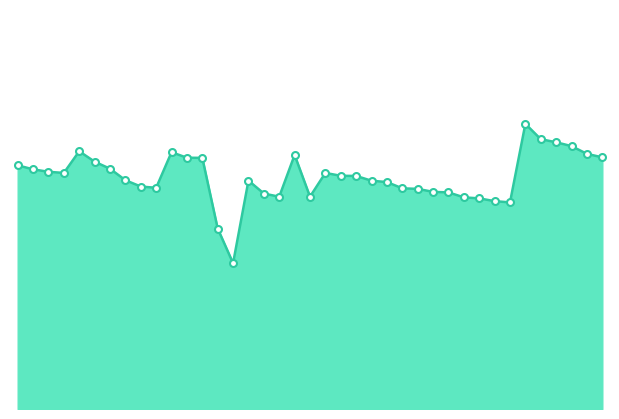

Reading right to left, list all the values displayed in this chart.

77.8	78.3	79.4	80.0	80.5	82.8	71.0	71.2	71.6	71.8	72.5	72.6	73.0	73.1	74.0	74.2	75.0	75.0	75.4	71.8	78.1	71.8	72.3	74.3	61.9	67.1	77.7	77.7	78.5	73.2	73.4	74.3	76.0	77.1	78.7	75.4	75.6	76.0	76.5